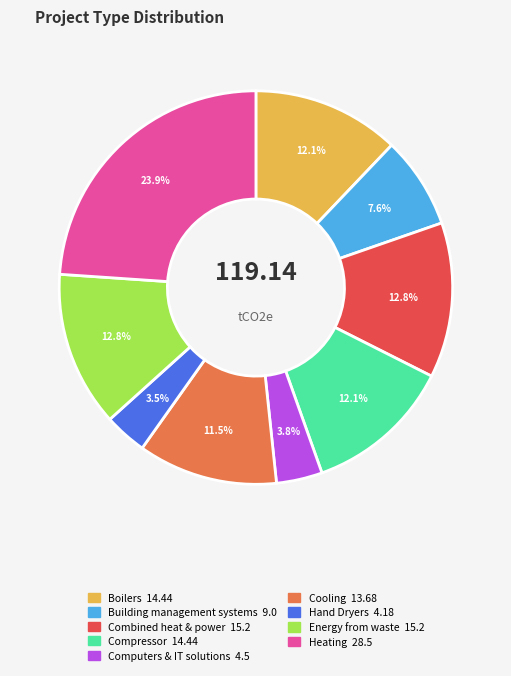

Is there any slice that represents more than half of the pie?

No